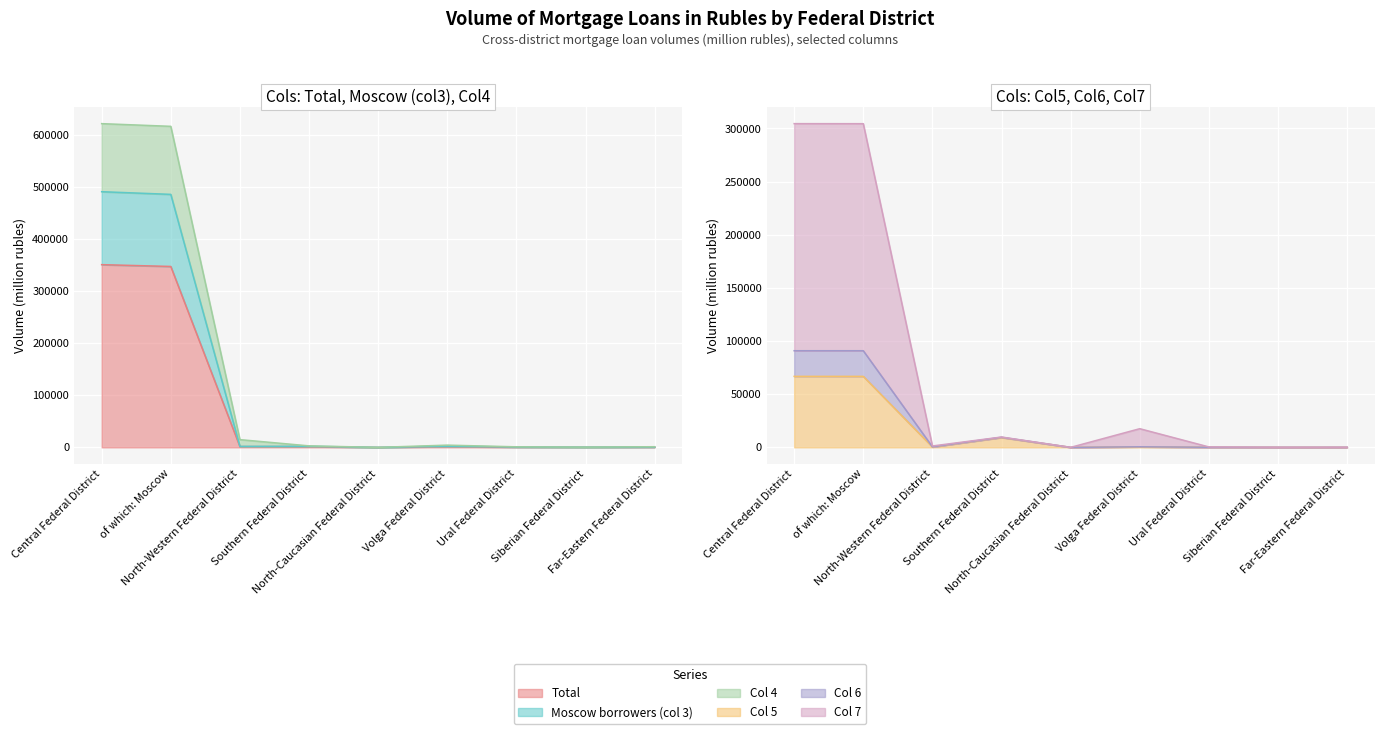

Does the chart display data point markers on the line(s)?

No